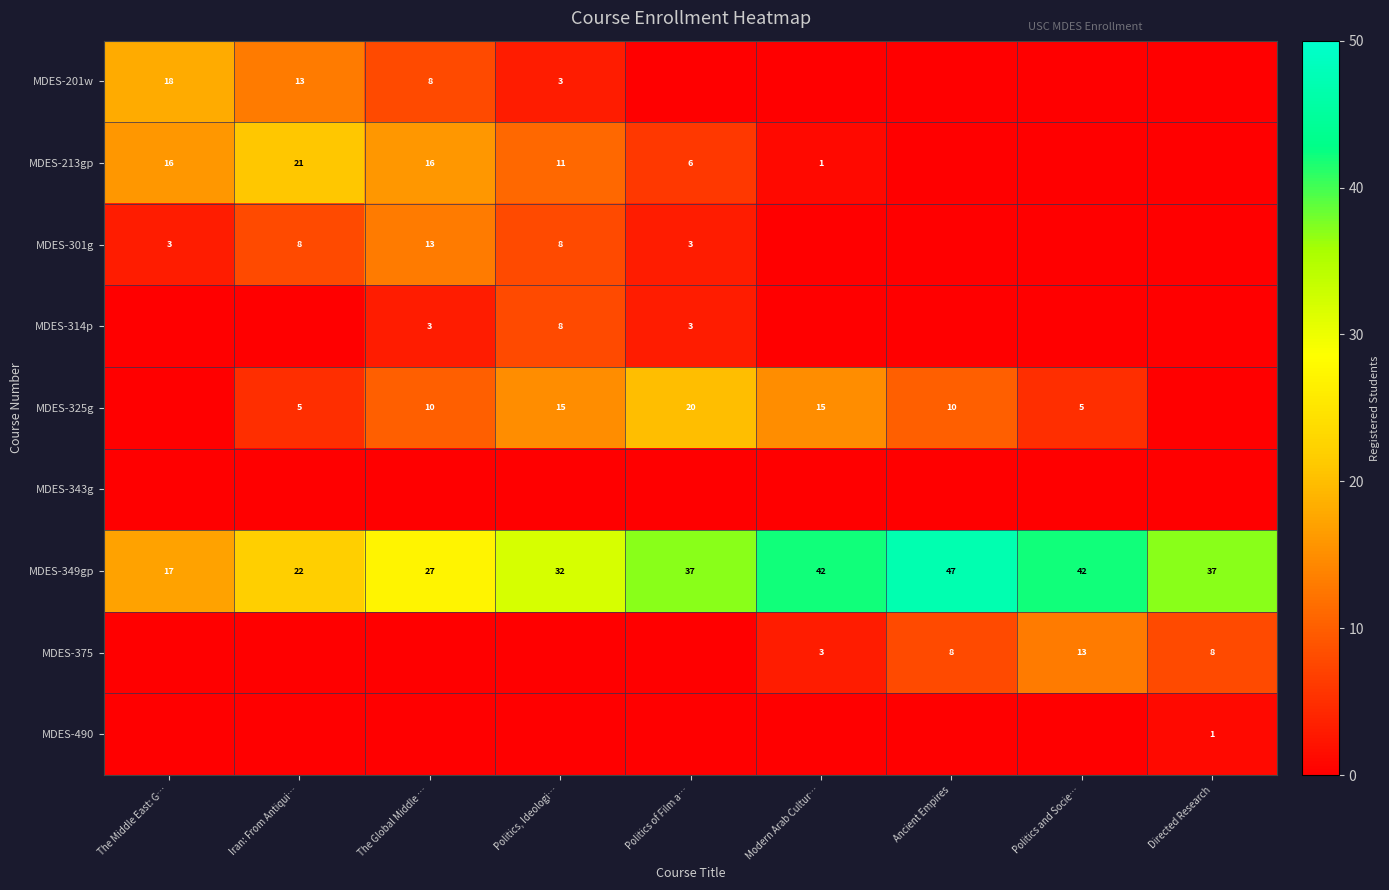

Read the MDES-349gp value at Politics and Socie…, to the nearest 10.

40